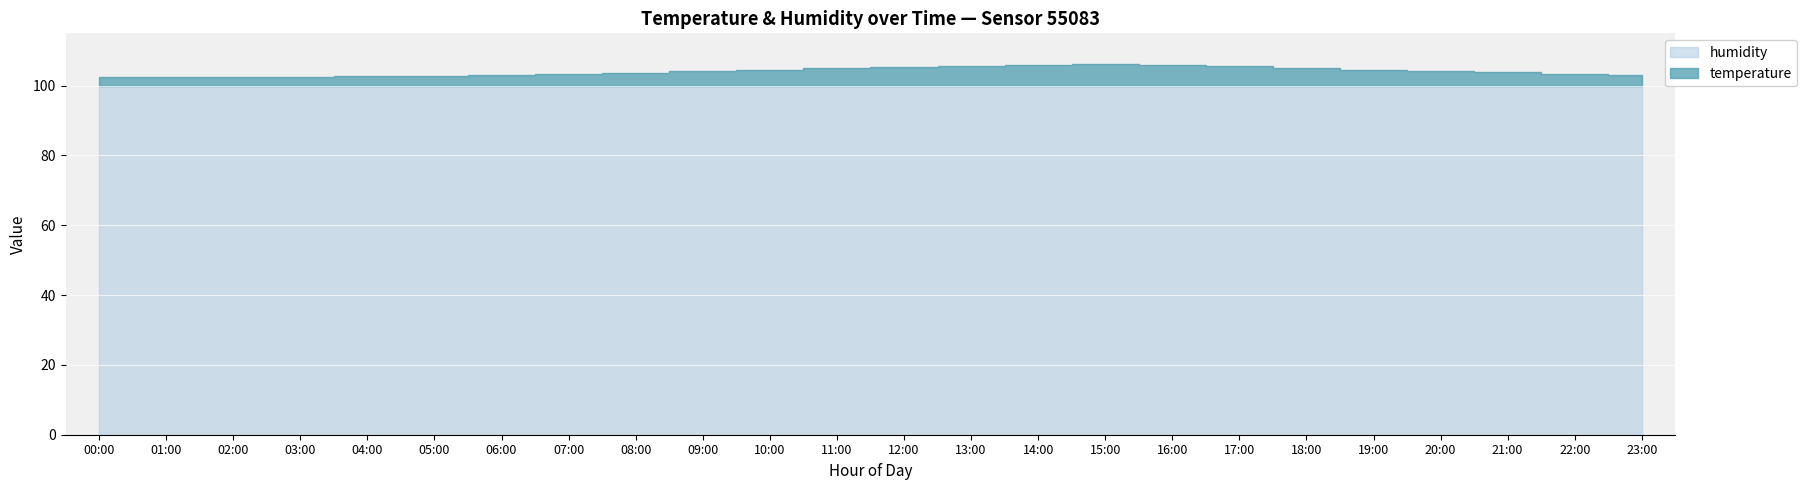

What is the difference between the highest and lowest values at 09:00?

95.7